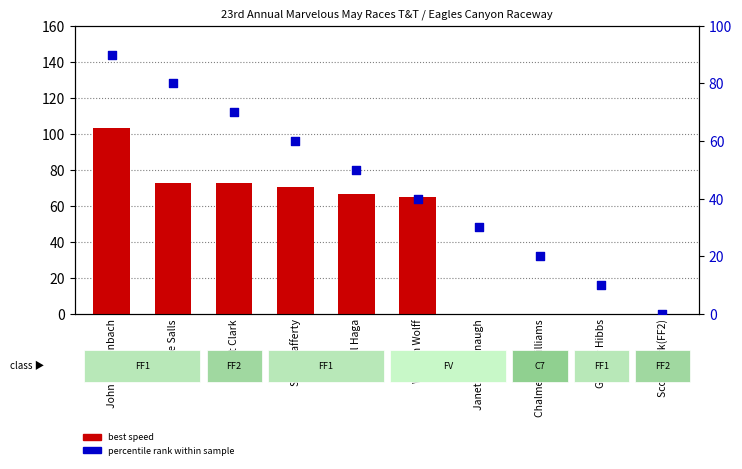

At which category is the sum across all series the highest?

John Breidenbach